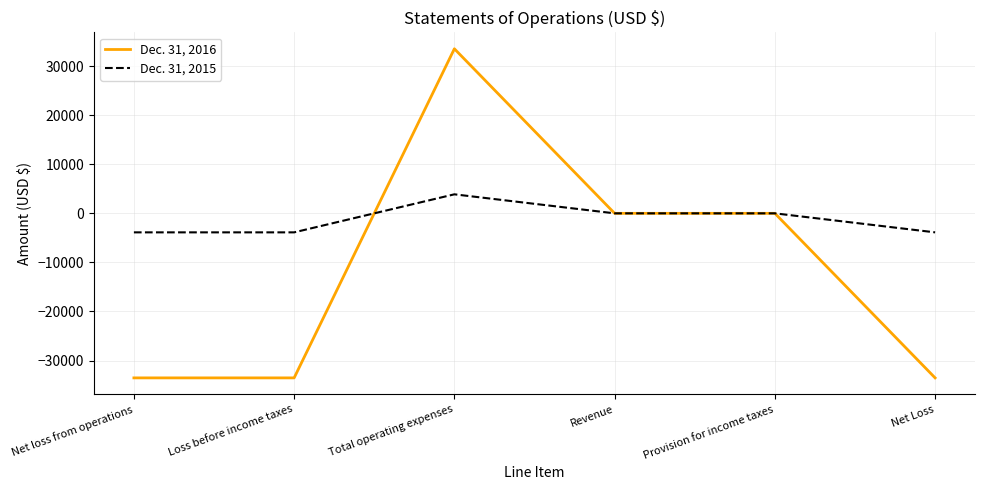

The Dec. 31, 2015 series shows 6637 at Total operating expenses. True or false?

False